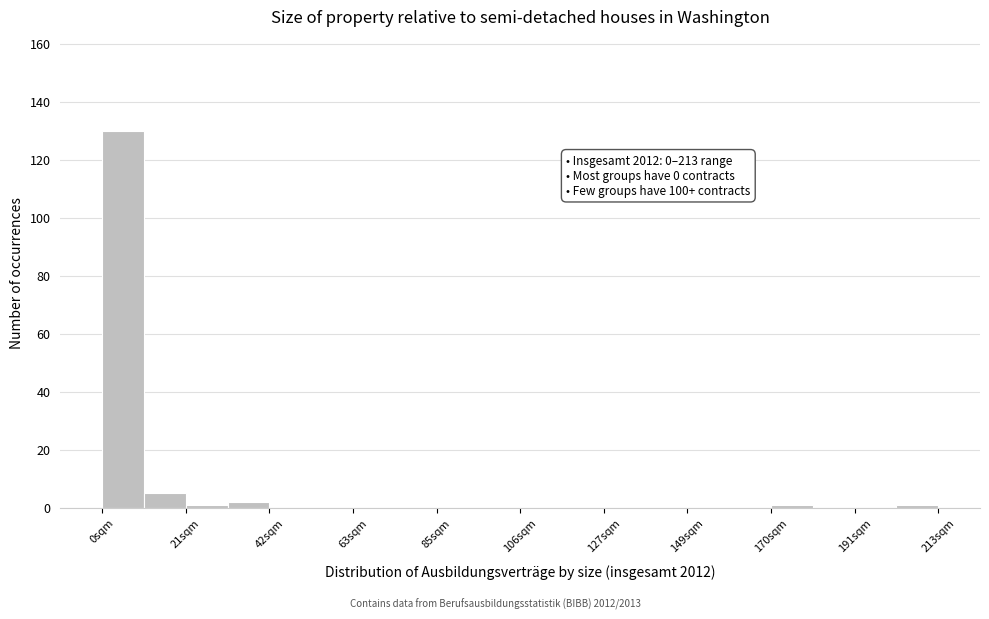

Read against the x-axis, roughly where is the centre of the tallest bar?

5